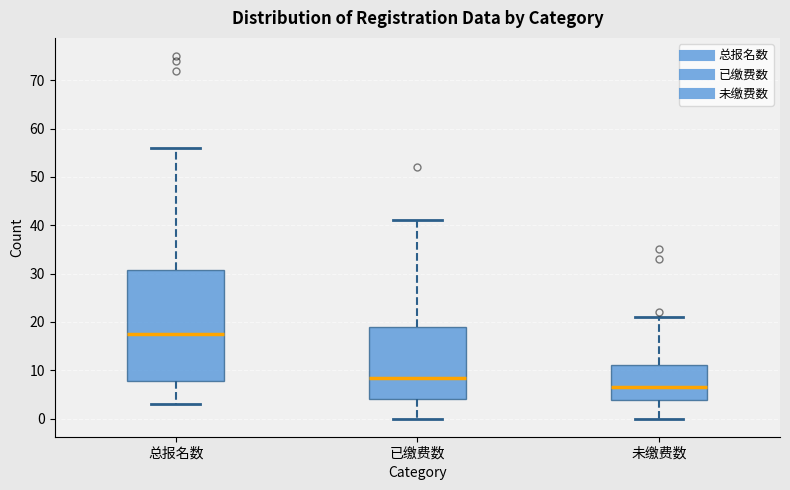

Reading left to right, transcribe this box plot: for each box, give where its median line is, the range the box spans, and where its two whiskers end, as read against the y-axis. The values are not printed on the chart, so give them approximately, as read against the axis.

总报名数: median 18, box 8 to 31, whiskers 3 to 56
已缴费数: median 9, box 4 to 19, whiskers 0 to 41
未缴费数: median 7, box 4 to 11, whiskers 0 to 21